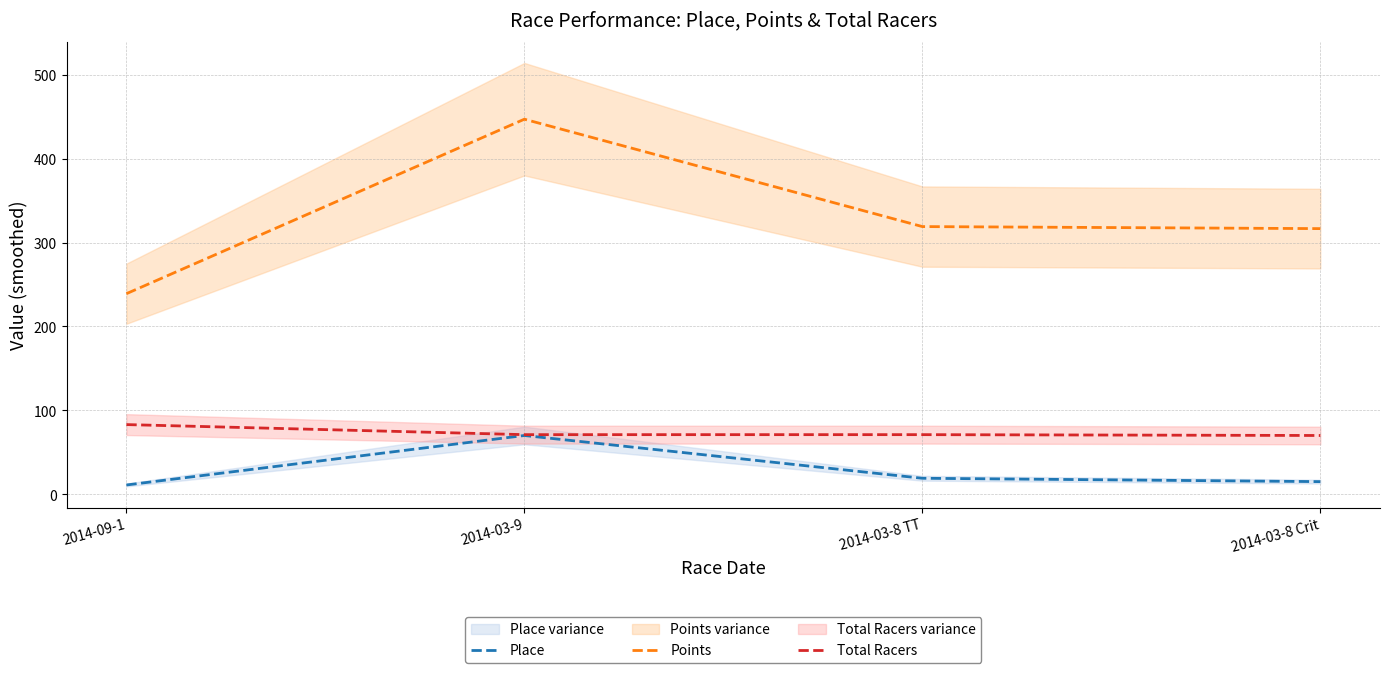

What is the value of the Total Racers point at the 4th from the left?

70.0